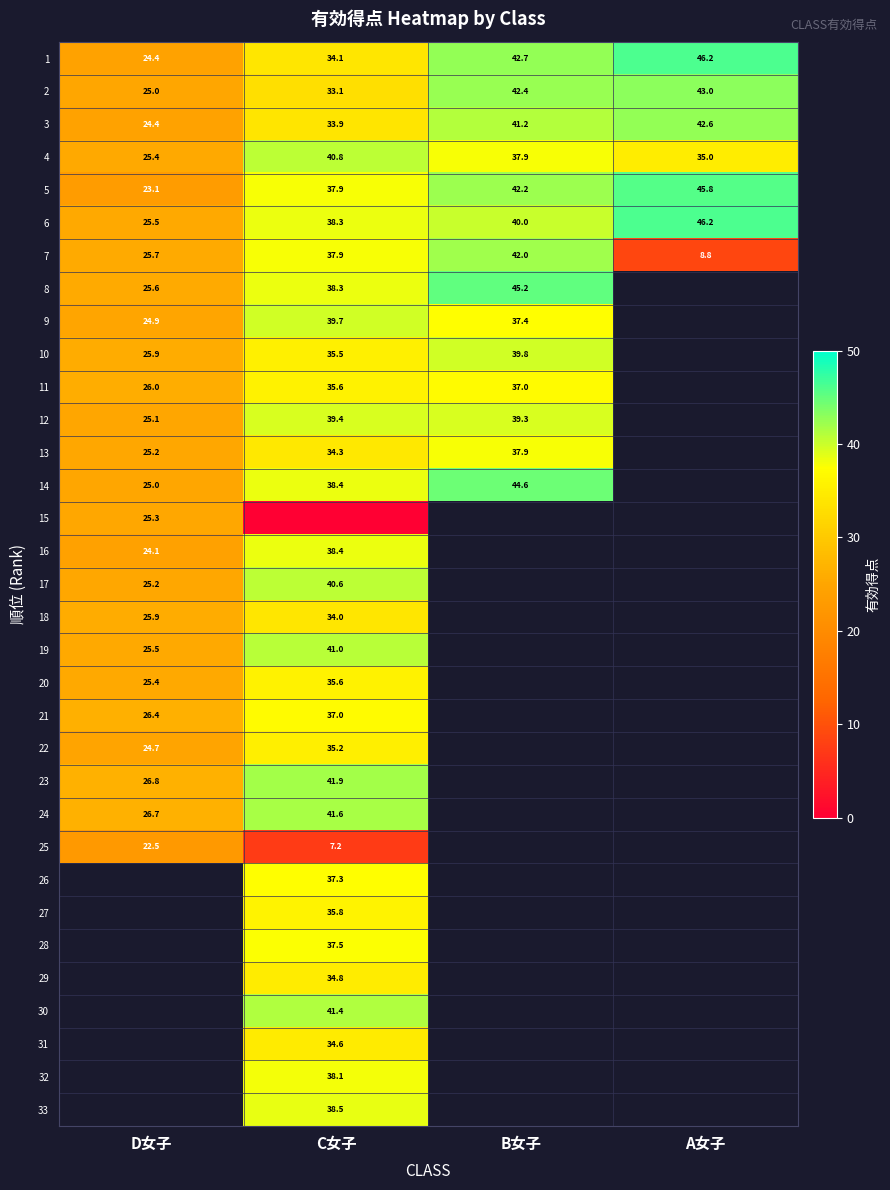

Is the value of 23 at D女子 greater than the value of 9 at B女子?

No